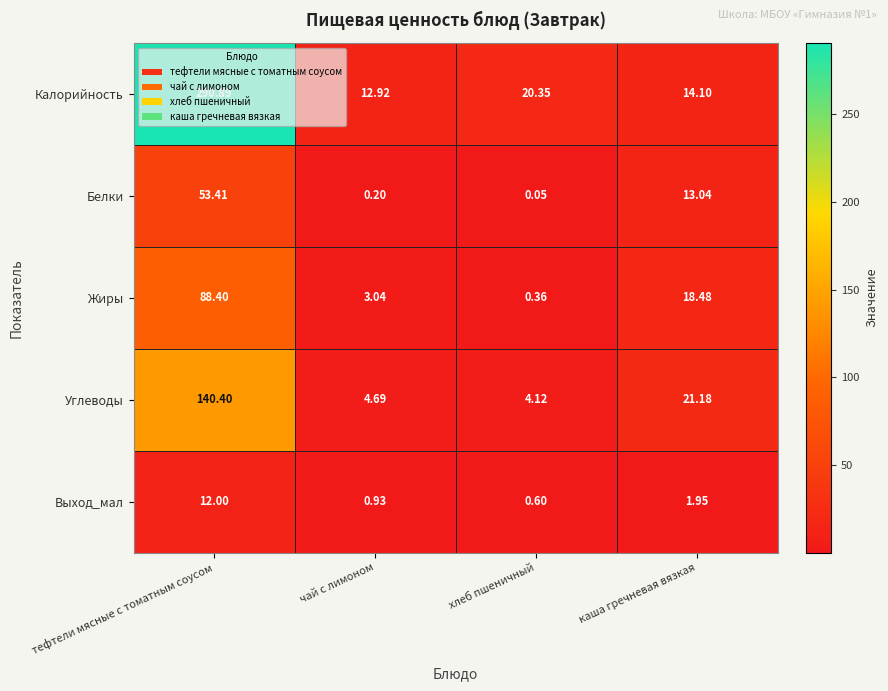

At which category is the sum across all series the highest?

тефтели мясные с томатным соусом